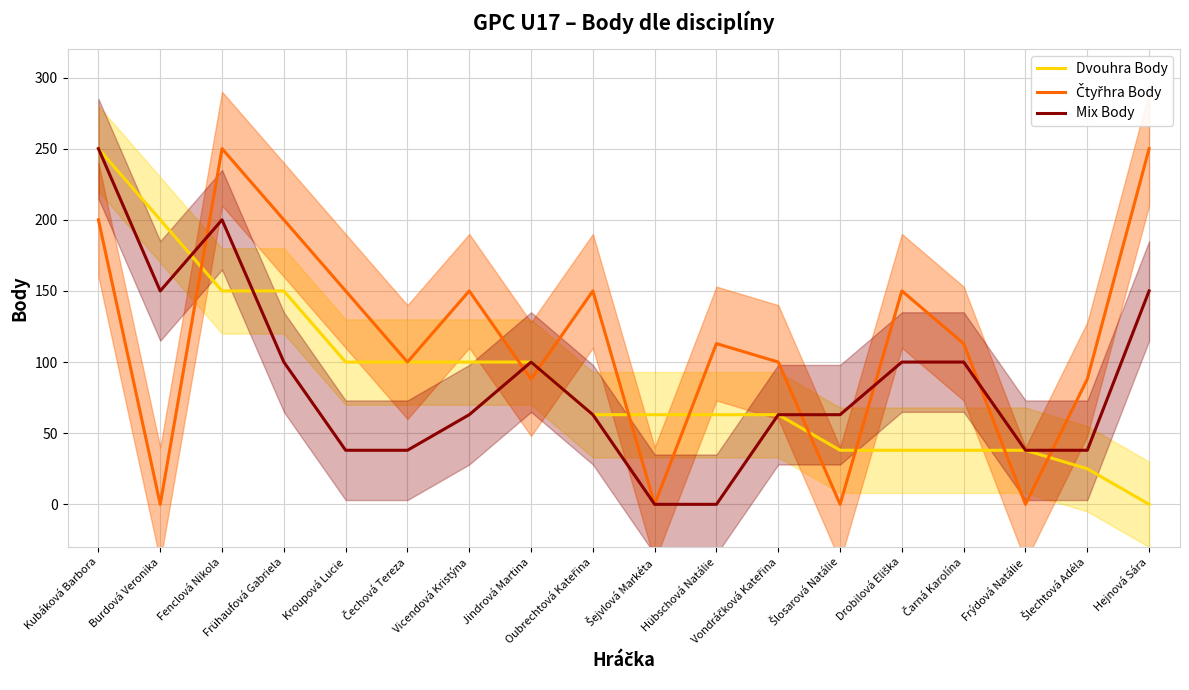

At Fenclová Nikola, list the series in order from largest to smallest.

Čtyřhra Body, Mix Body, Dvouhra Body